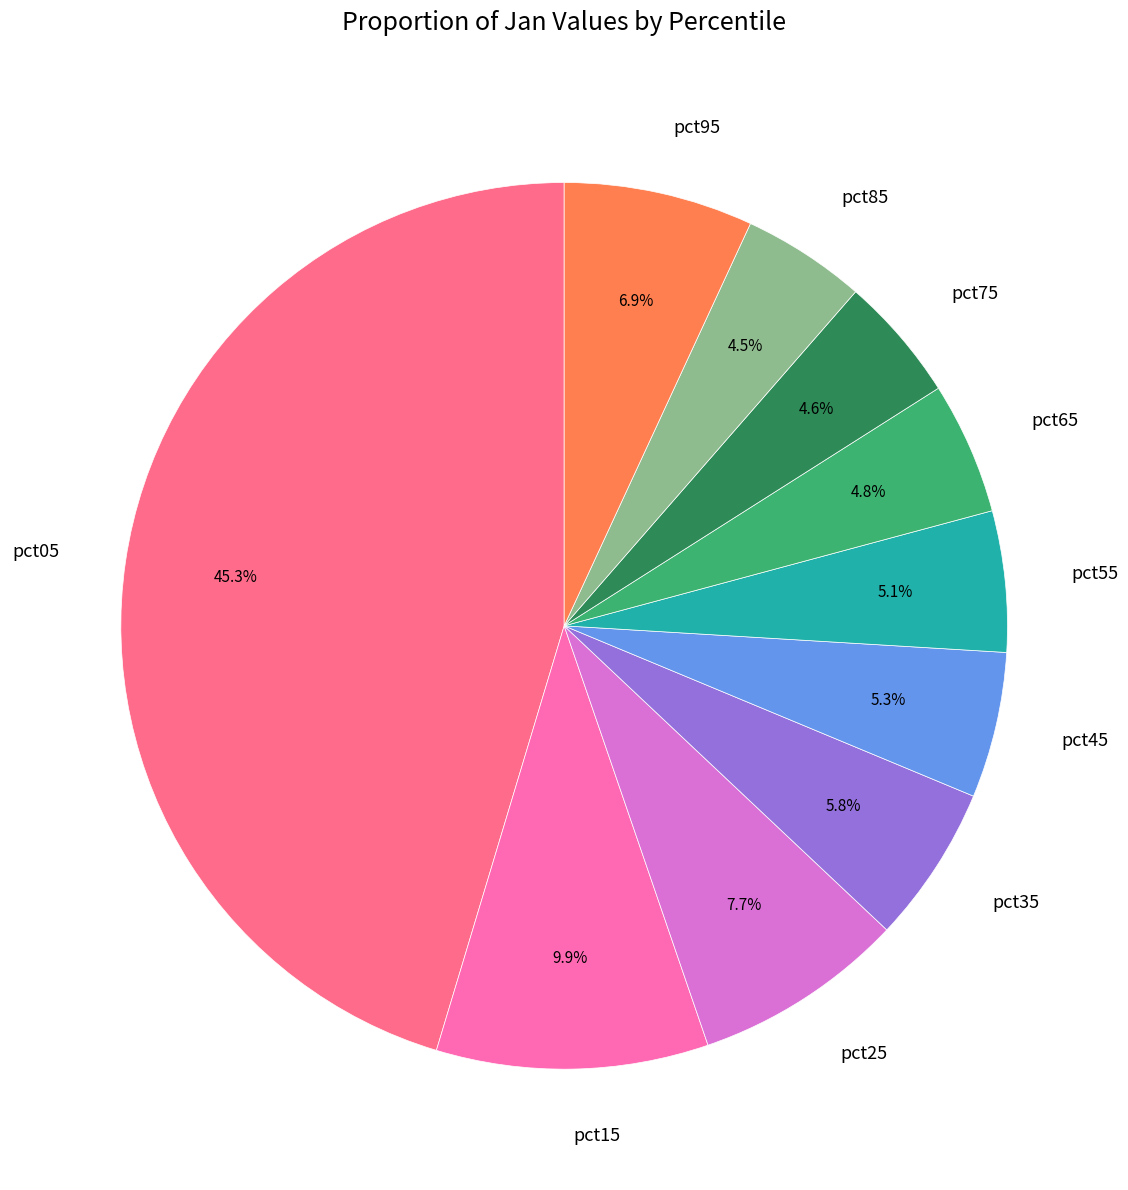

What is the total percentage of pct05 and pct45?

50.7%